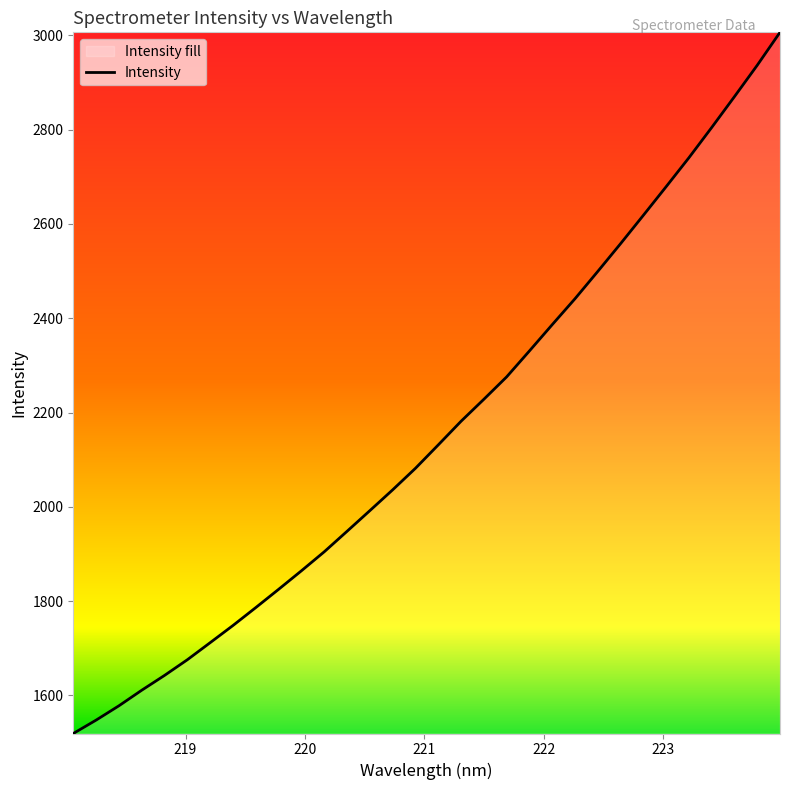

What is the greatest value displayed?

3006.3